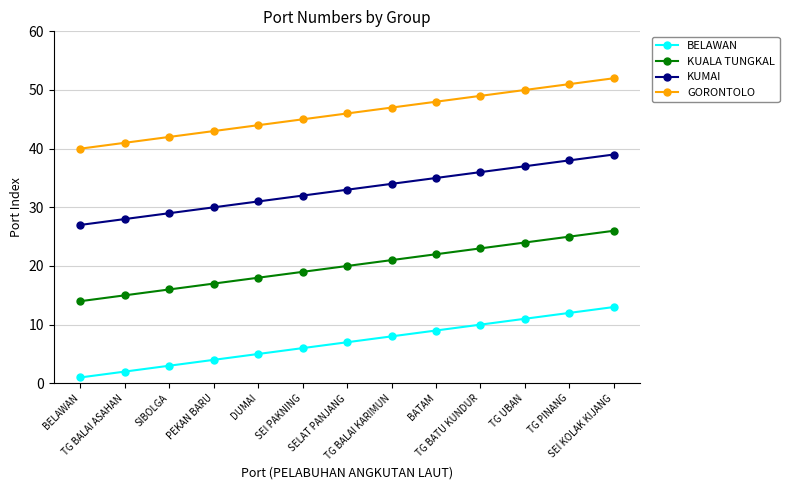

Rank the series at SEI KOLAK KIJANG from lowest to highest value.

BELAWAN, KUALA TUNGKAL, KUMAI, GORONTOLO